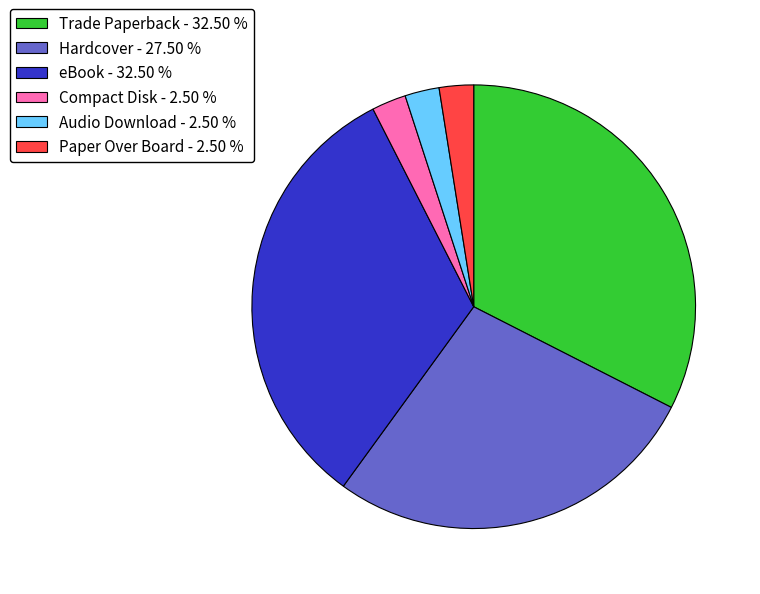

Which has a higher value, Audio Download - 2.50 % or Hardcover - 27.50 %?

Hardcover - 27.50 %